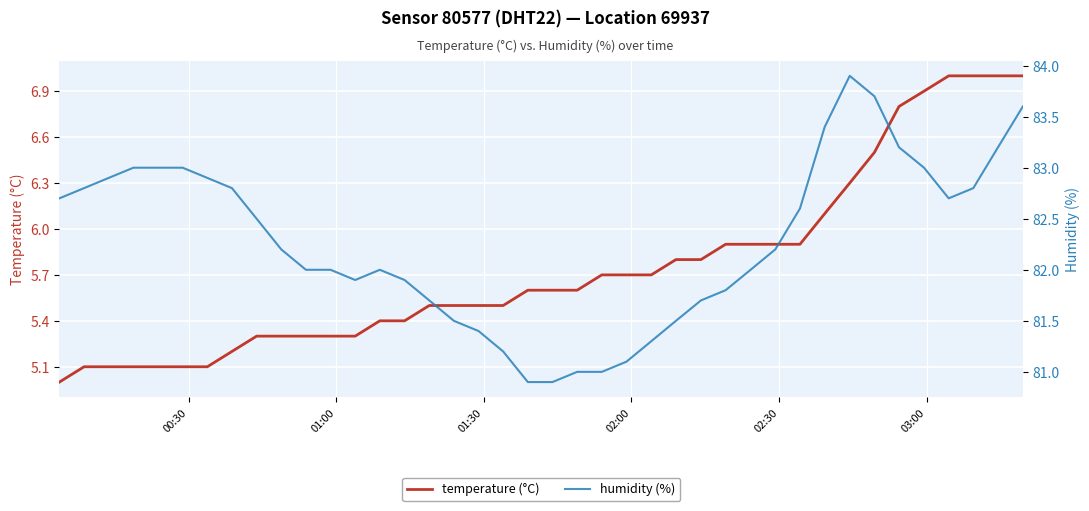

Is this an area chart (filled region under the line)?

No